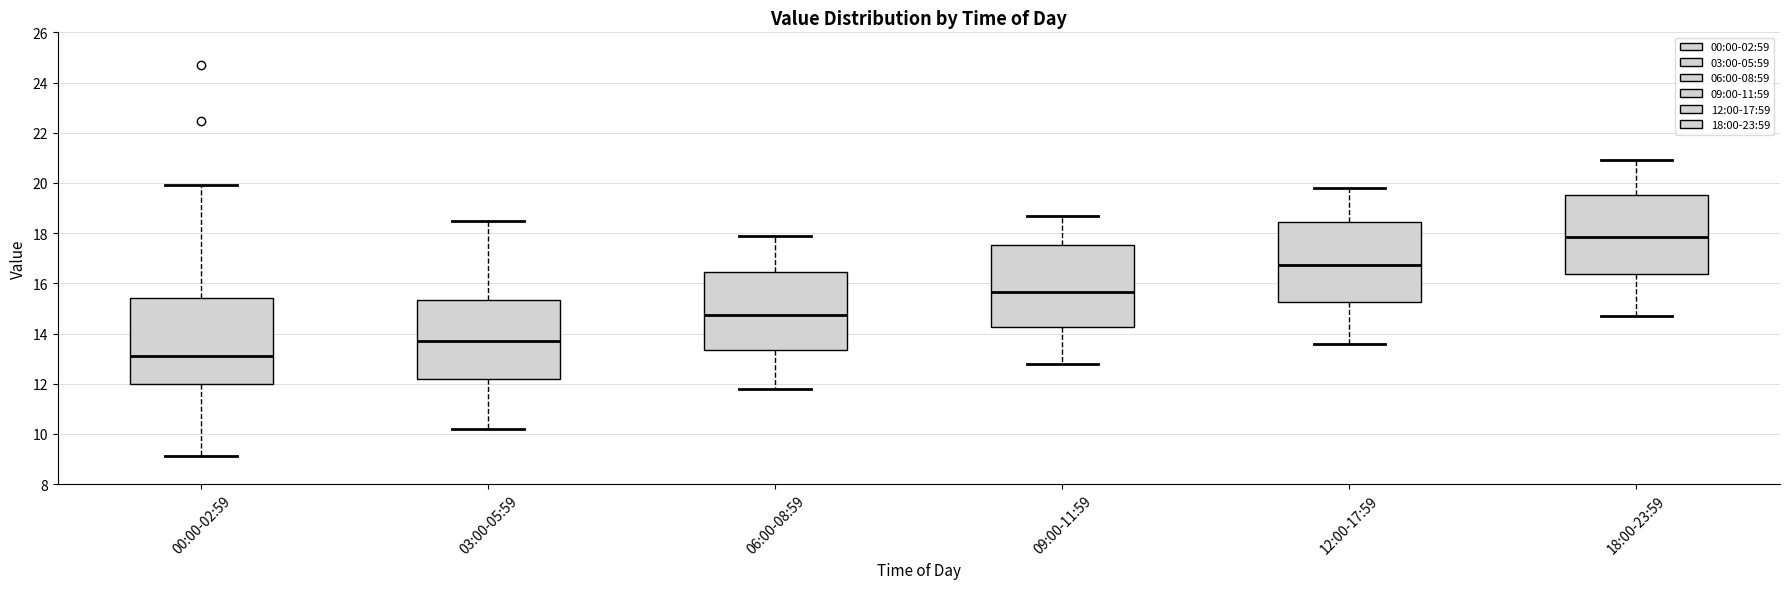

Which box's median line is the lowest?

00:00-02:59